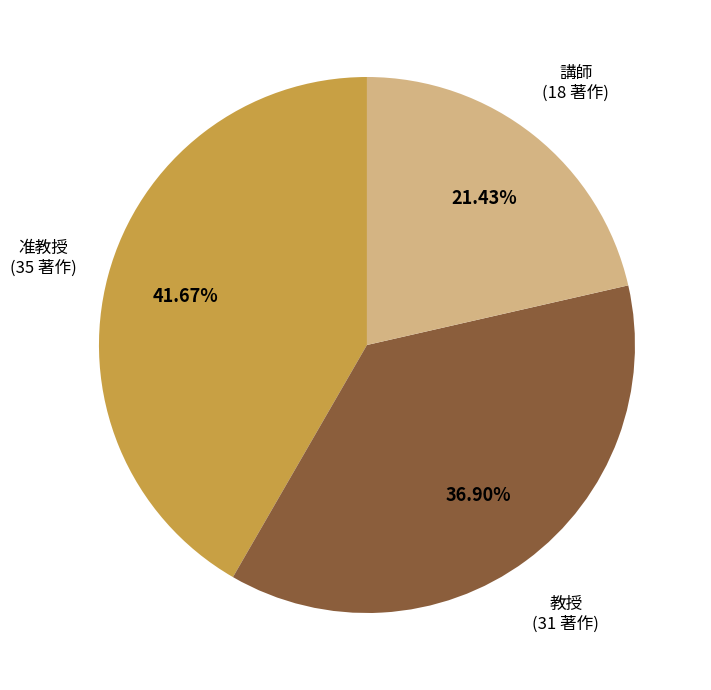

How many segments does this pie chart have?

3